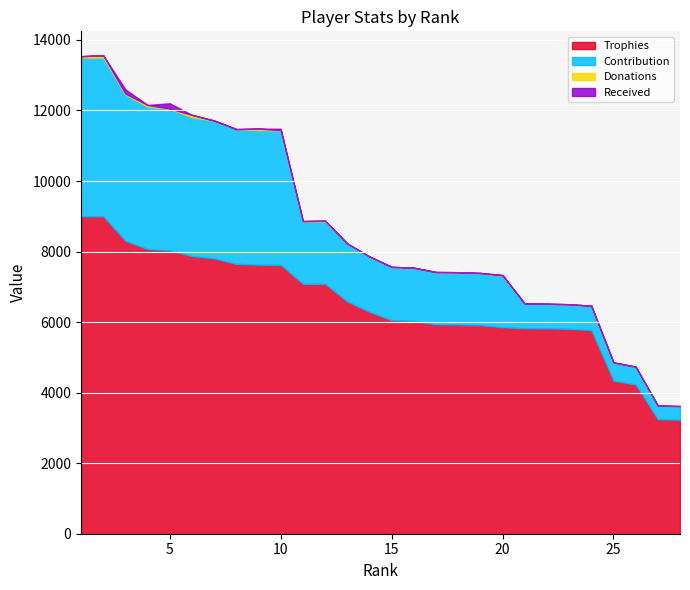

True or false: Donations has a value of 33 at 16.

False